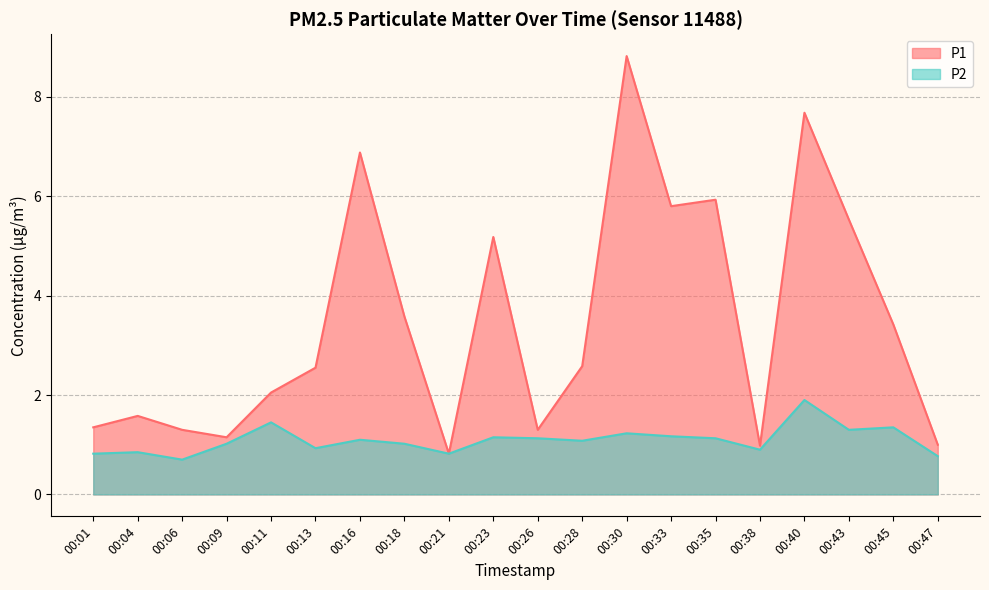

At how many categories does at least one series exceed 6?

3